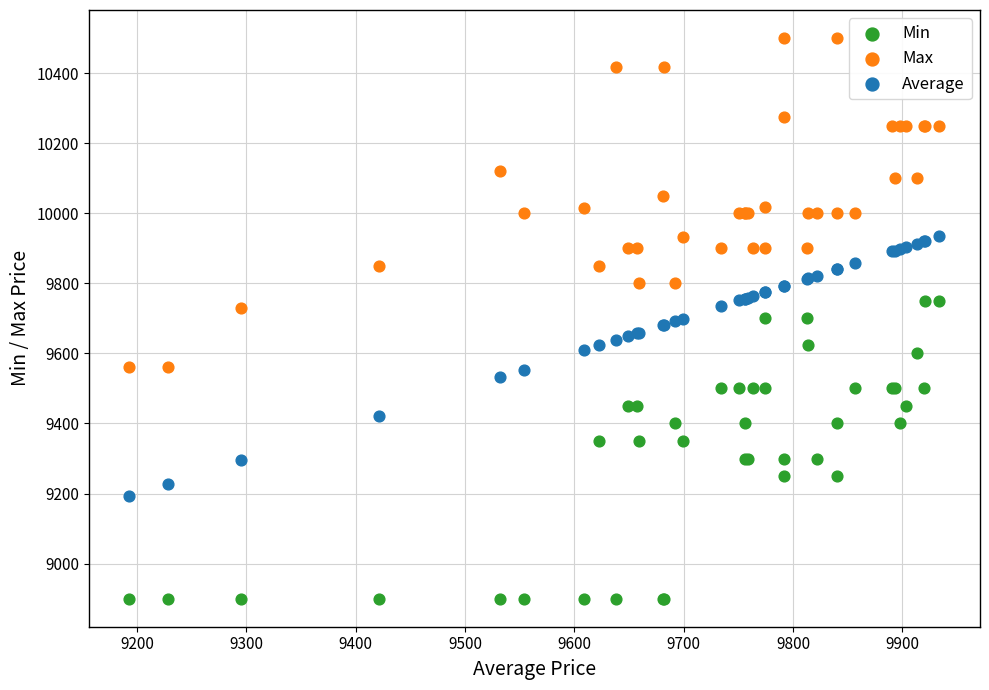

Which series contains the lowest Y value?

Min